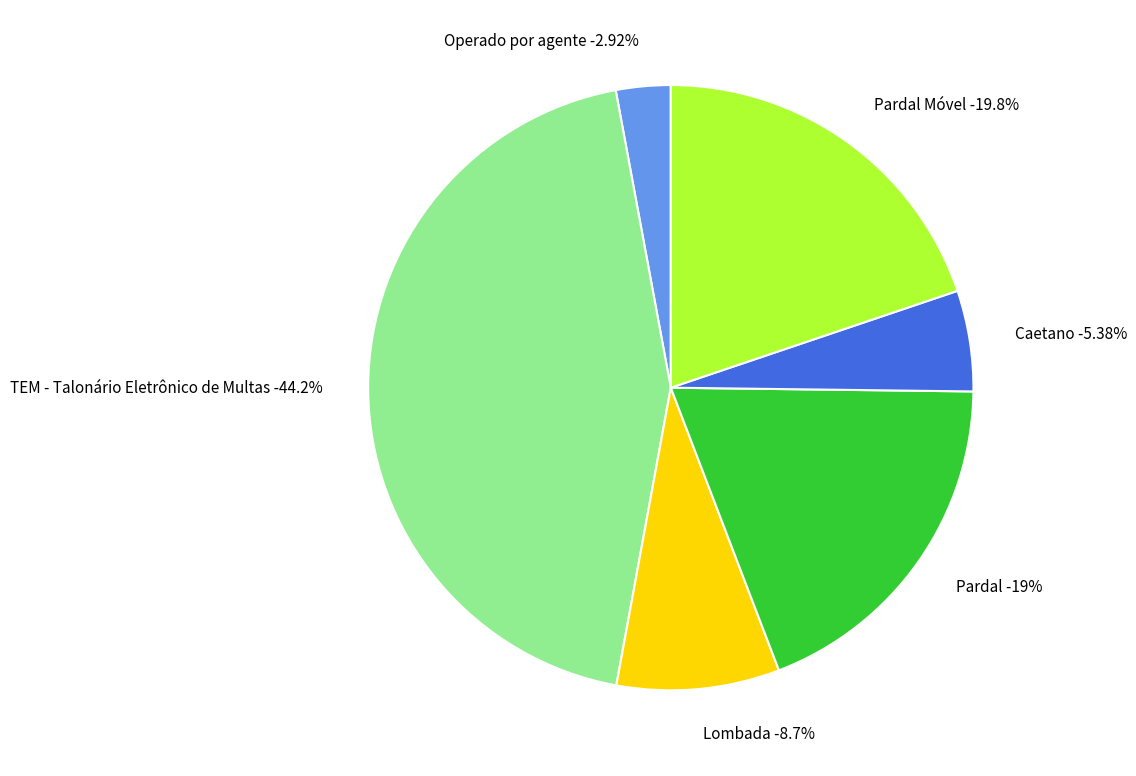

To the nearest percent, what is the average slice percentage?

17%